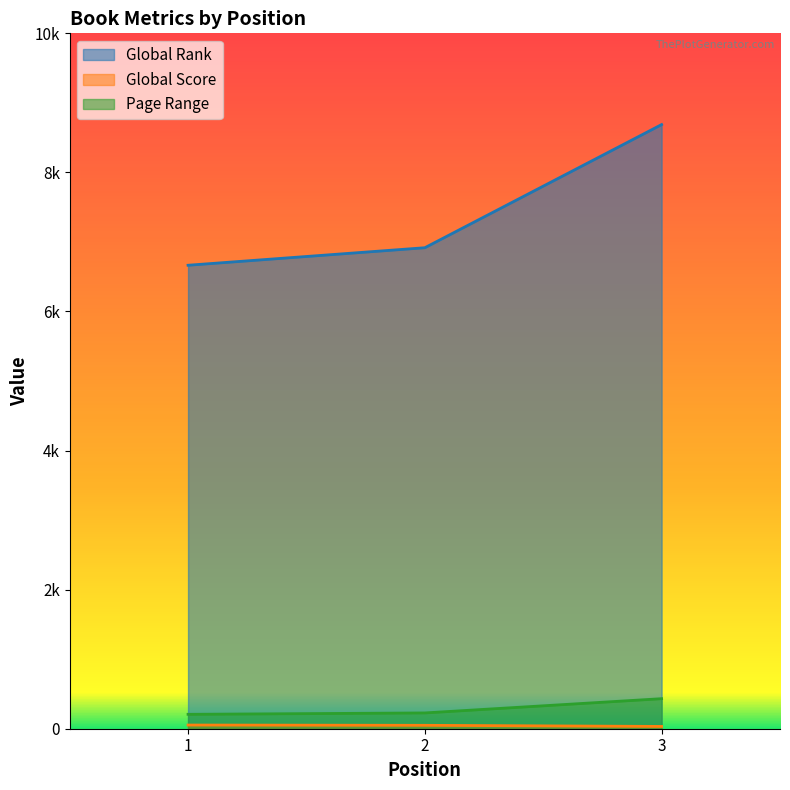

How many data points in Page Range are above 227?

1